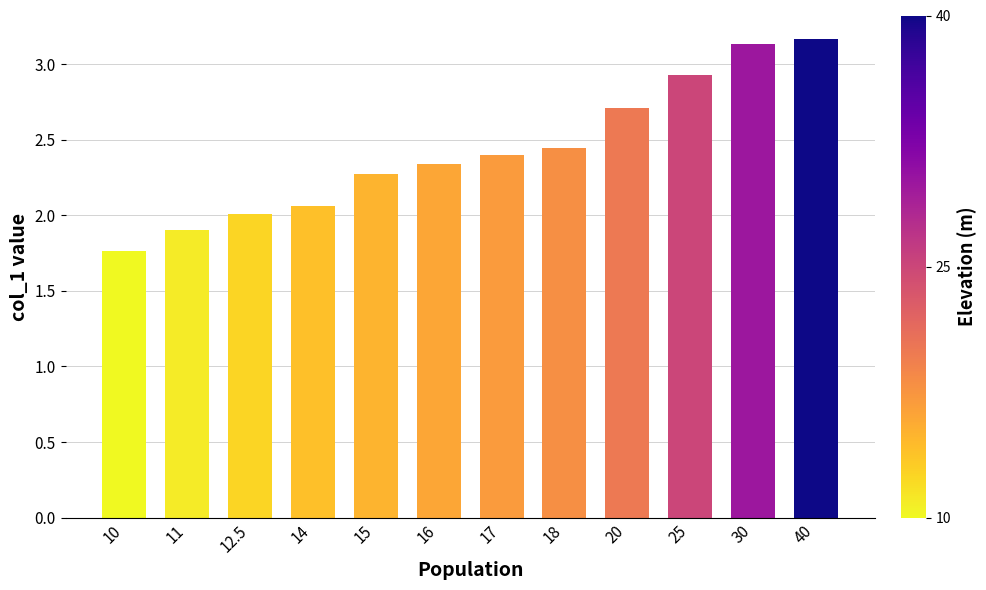

What is the value of the 9th bar from the left?

2.7